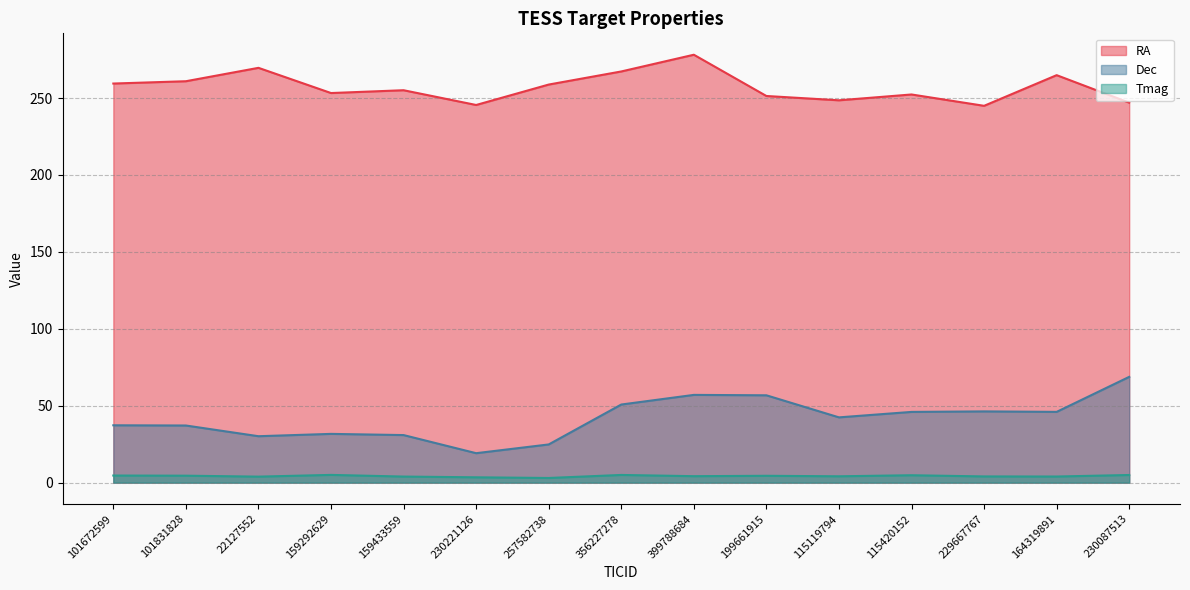

Reading right to left, list all the values displayed in this chart.

RA: 230087513=247.0	164319891=264.9	229667767=244.9	115420152=252.3	115119794=248.5	199661915=251.3	399788684=278.1	356227278=267.3	257582738=258.8	230221126=245.5	159433559=255.1	159292629=253.2	22127552=269.6	101831828=260.9	101672599=259.4
Dec: 230087513=68.8	164319891=46.0	229667767=46.3	115420152=46.0	115119794=42.4	199661915=56.8	399788684=57.0	356227278=50.8	257582738=24.8	230221126=19.2	159433559=30.9	159292629=31.7	22127552=30.2	101831828=37.1	101672599=37.3
Tmag: 230087513=5.0	164319891=4.0	229667767=4.0	115420152=4.8	115119794=4.1	199661915=4.5	399788684=4.2	356227278=5.0	257582738=3.0	230221126=3.5	159433559=4.0	159292629=5.0	22127552=3.9	101831828=4.5	101672599=4.6